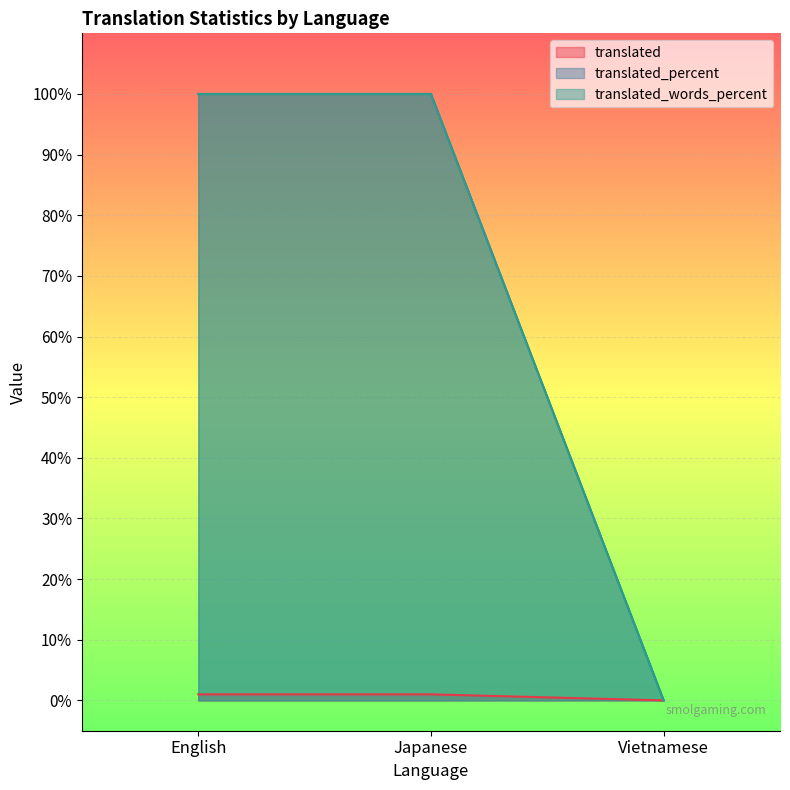

Reading right to left, what are all the values shown in this chart?

translated: 0	1	1
translated_percent: 0	100	100
translated_words_percent: 0	100	100